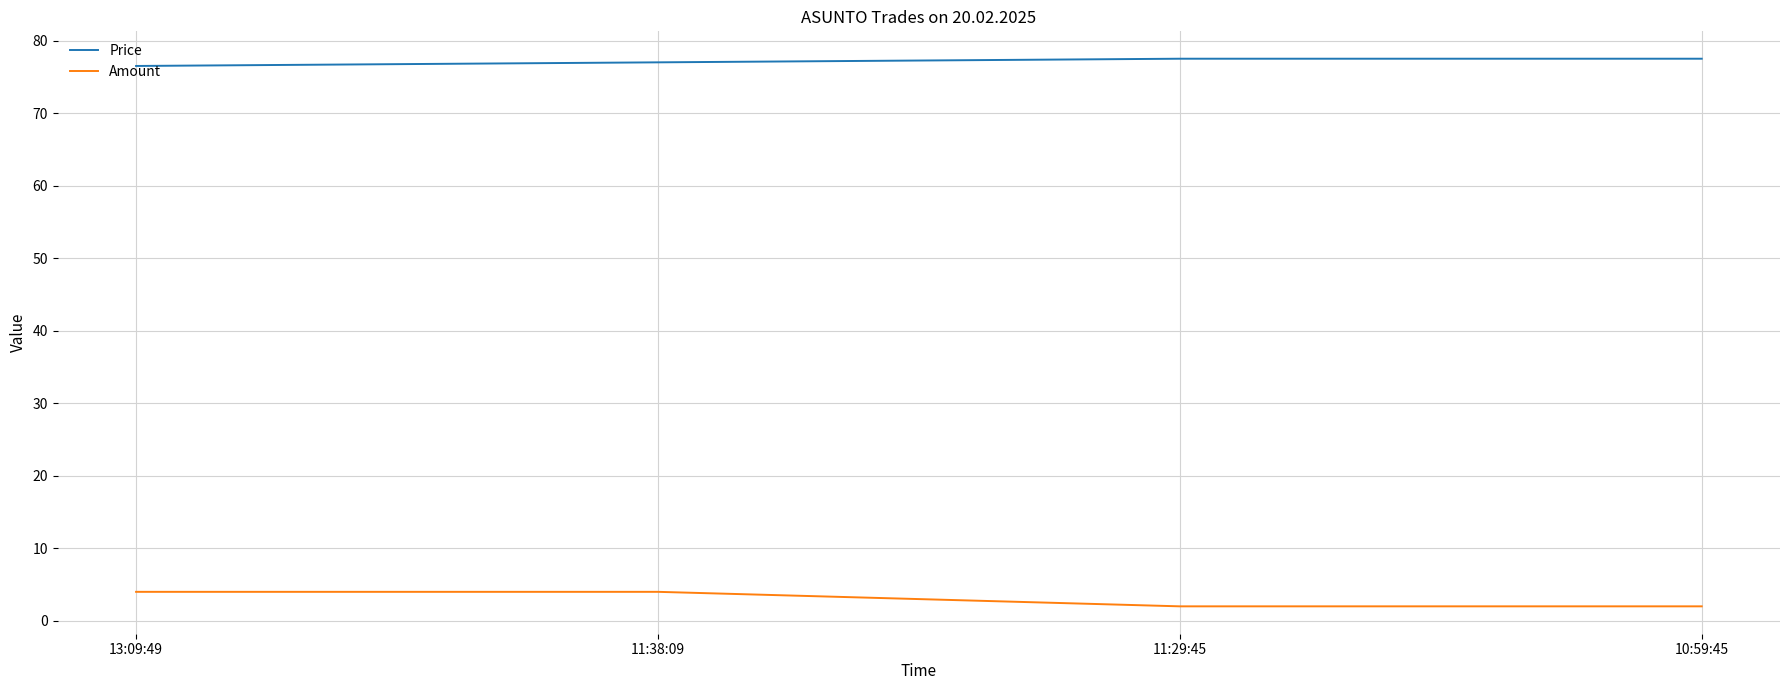

What is the sum of the Price values at 10:59:45 and 11:29:45?

155.0